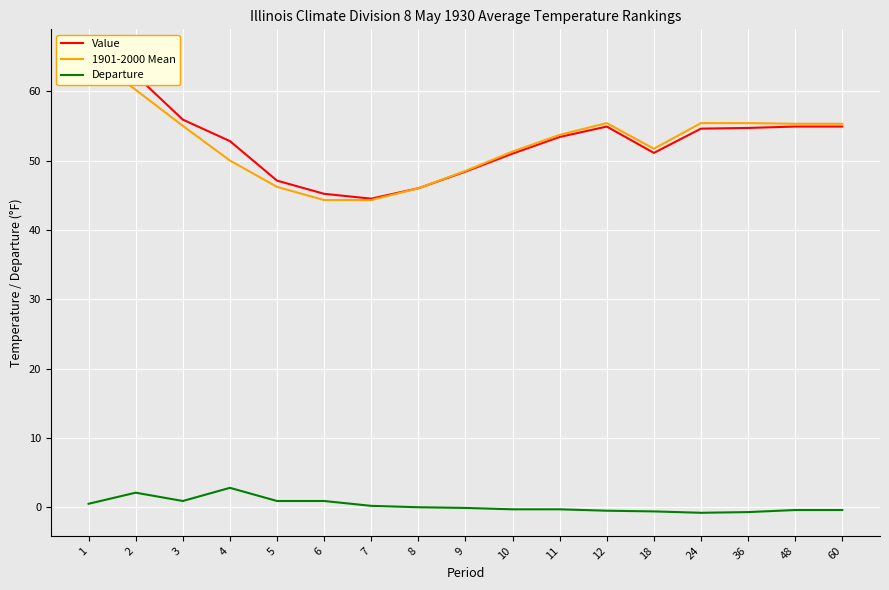

How many lines are shown in the chart?

3